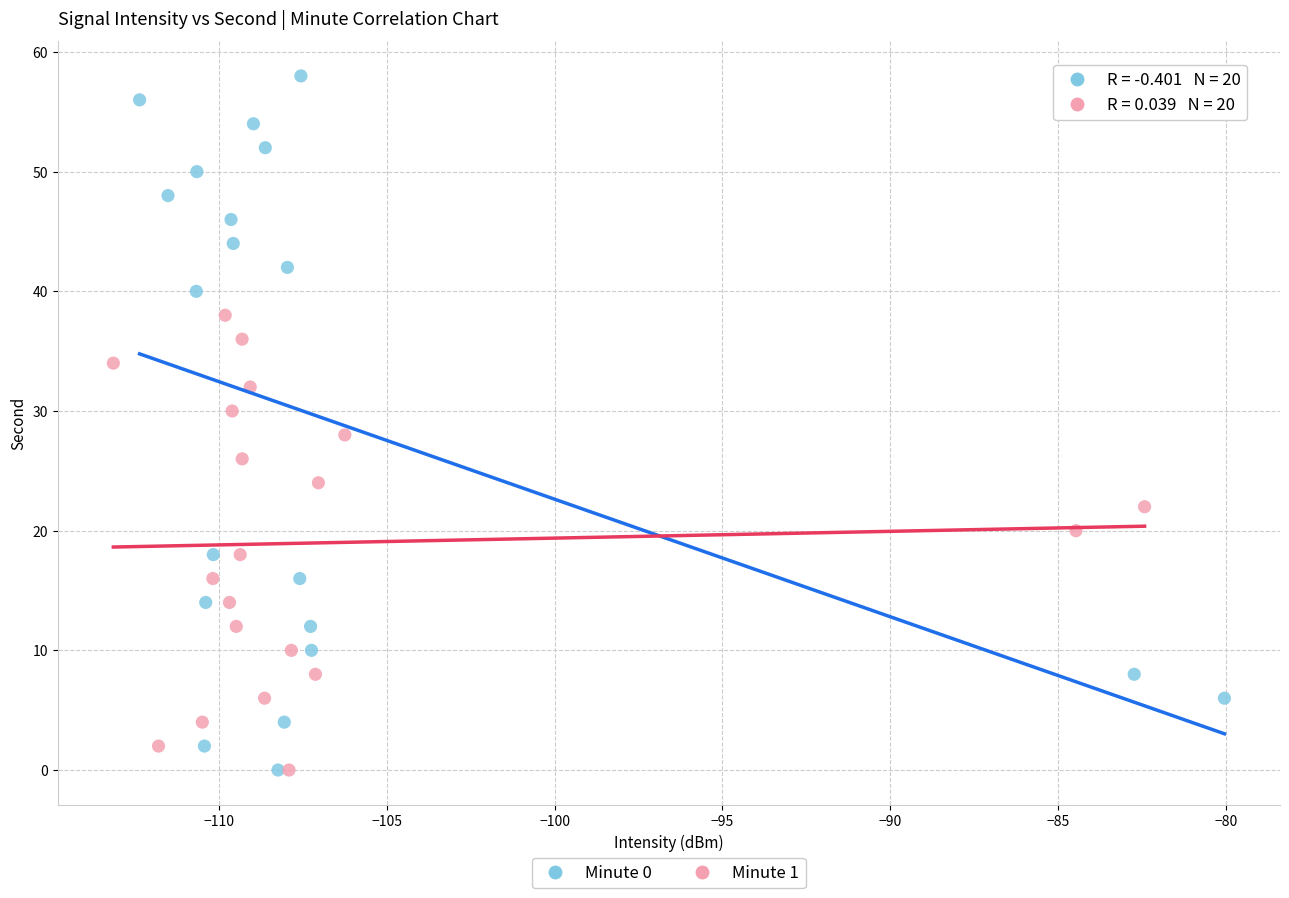

What are all the series names shown in the legend?

Minute 0, Minute 1